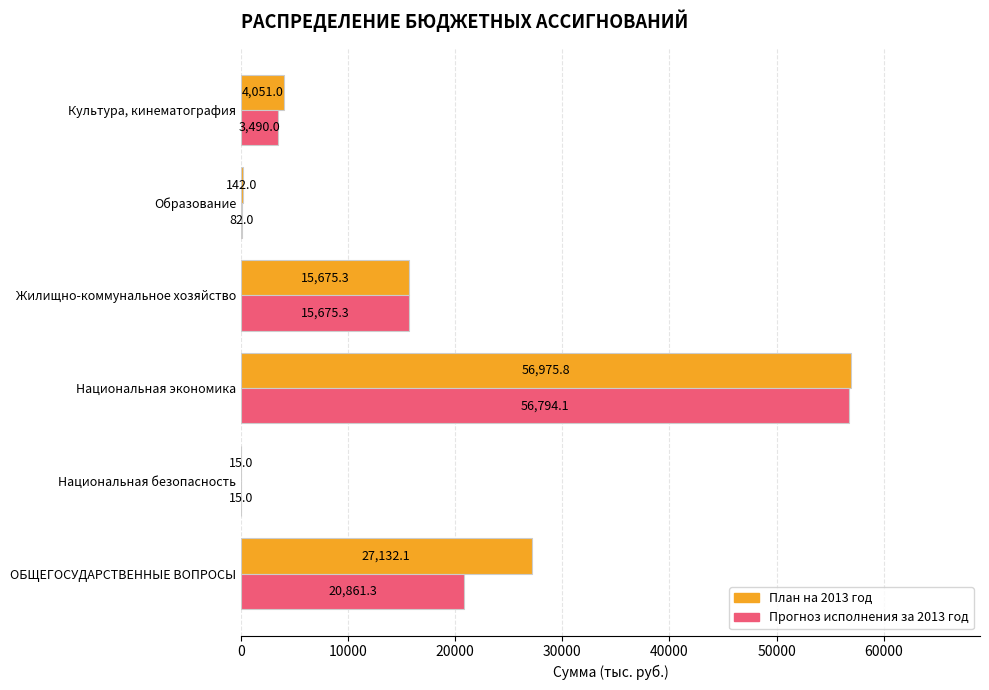

What is the sum of all Прогноз исполнения за 2013 год values?

96917.7